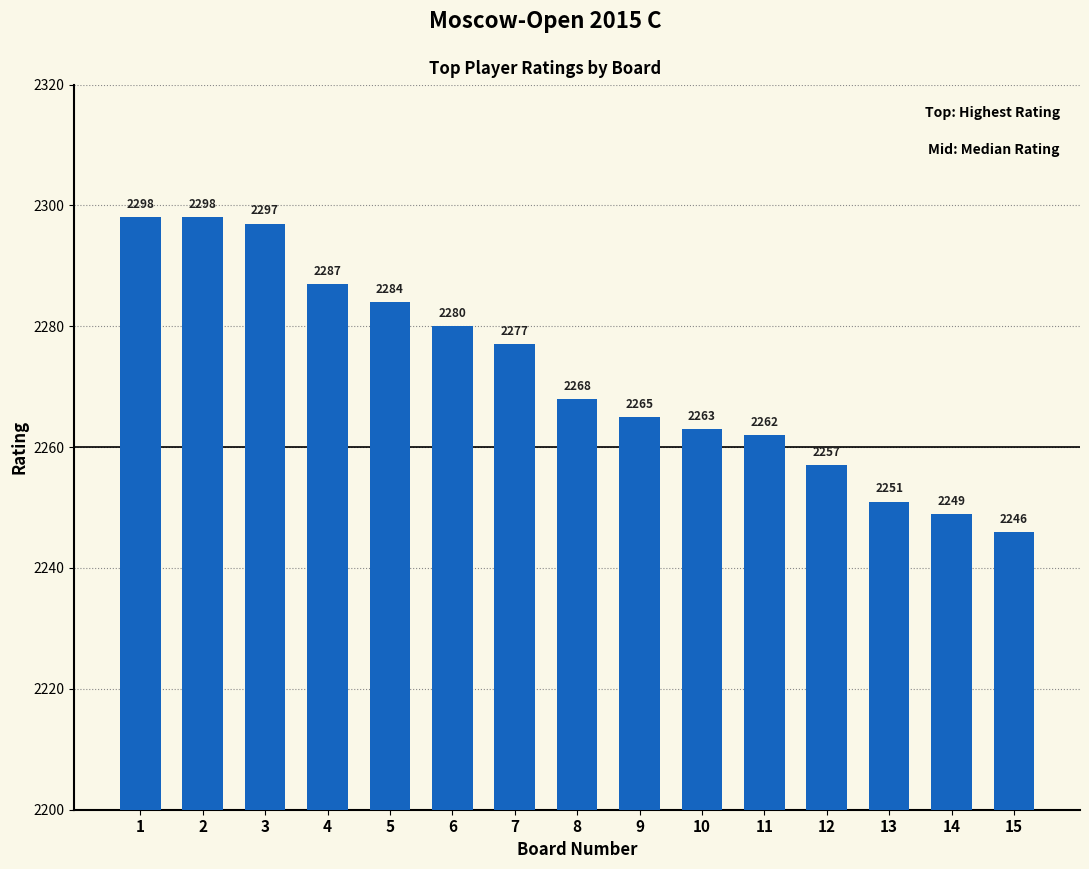

What is the maximum value shown in the chart?

2298